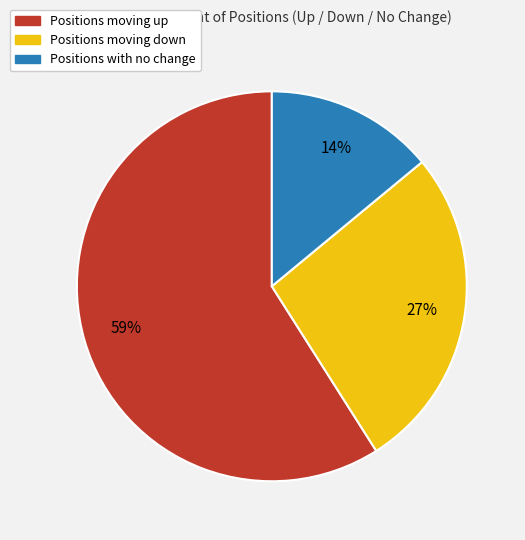

Rank the categories by value from lowest to highest.

Positions with no change, Positions moving down, Positions moving up